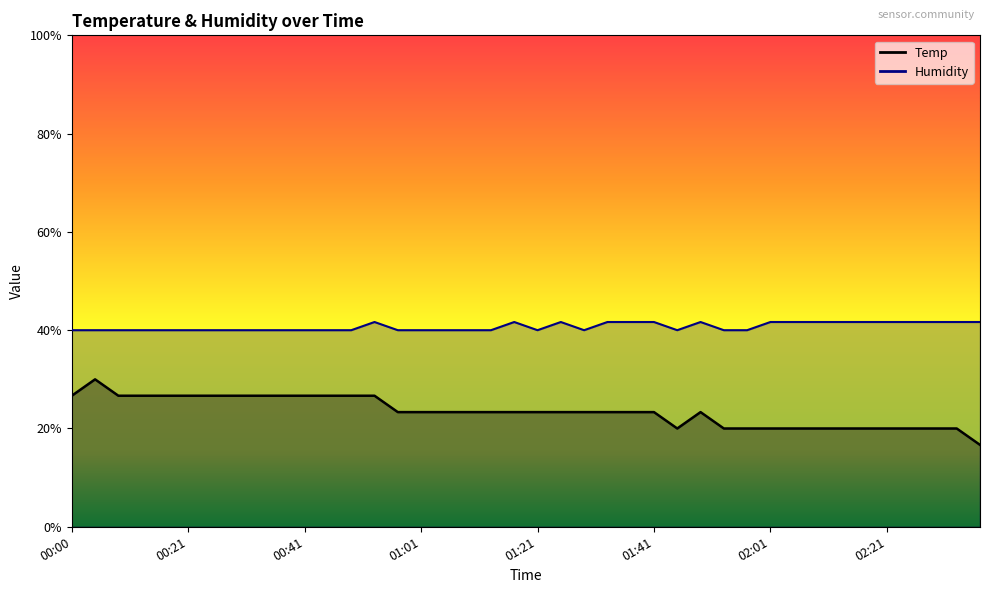

What is the difference between the maximum and minimum values in the Humidity series?

1.7